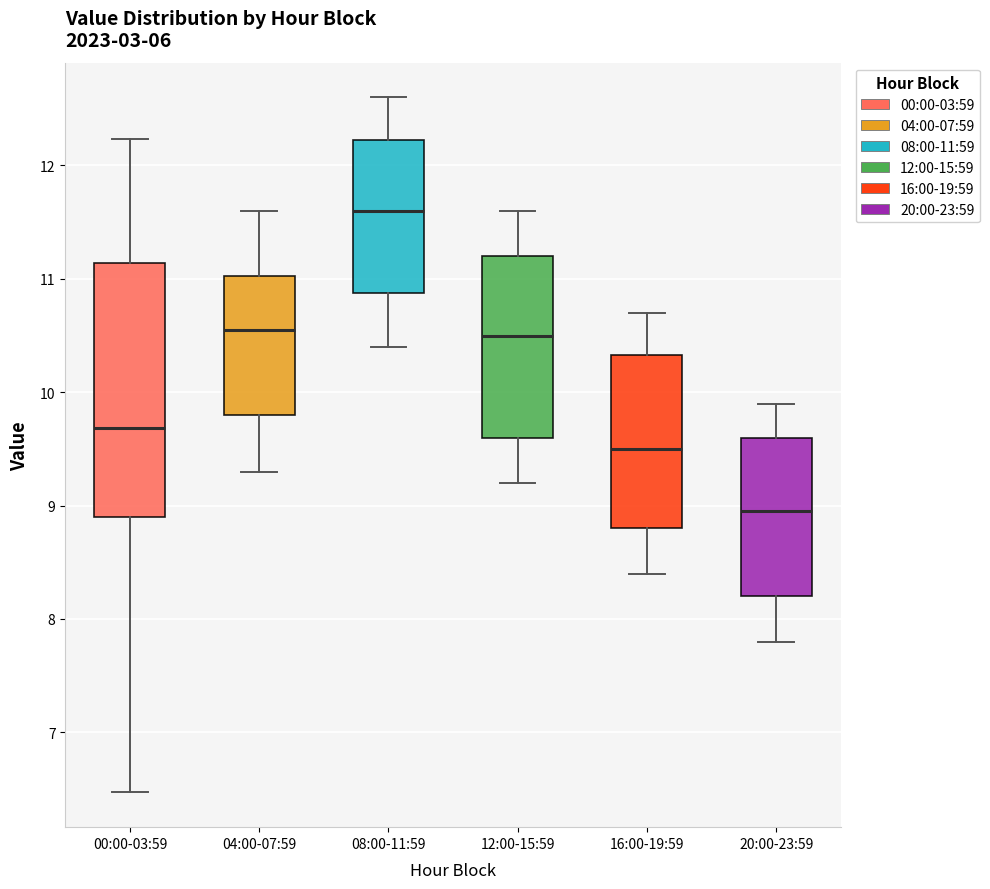

Reading left to right, transcribe this box plot: for each box, give where its median line is, the range the box spans, and where its two whiskers end, as read against the y-axis. The values are not printed on the chart, so give them approximately, as read against the axis.

00:00-03:59: median 9.7, box 8.9 to 11.1, whiskers 6.5 to 12.2
04:00-07:59: median 10.6, box 9.8 to 11.0, whiskers 9.3 to 11.6
08:00-11:59: median 11.6, box 10.9 to 12.2, whiskers 10.4 to 12.6
12:00-15:59: median 10.5, box 9.6 to 11.2, whiskers 9.2 to 11.6
16:00-19:59: median 9.5, box 8.8 to 10.3, whiskers 8.4 to 10.7
20:00-23:59: median 9.0, box 8.2 to 9.6, whiskers 7.8 to 9.9